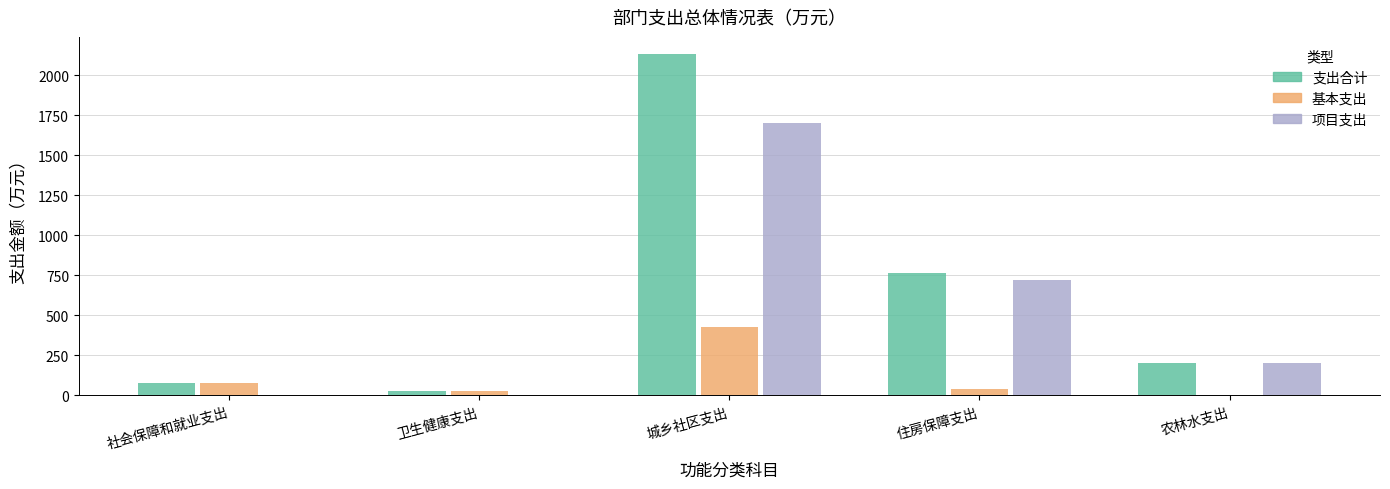

How many groups of bars are there?

5